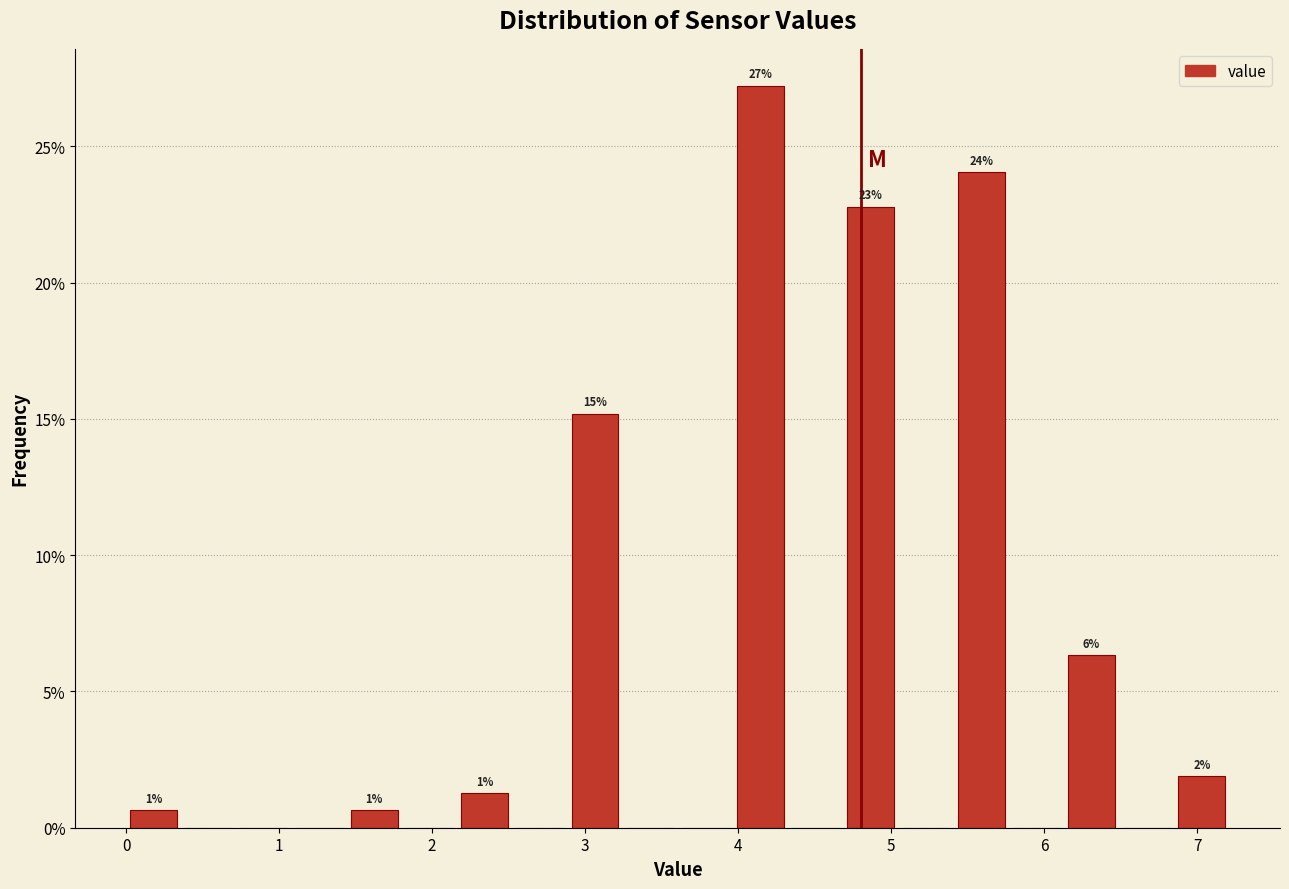

Around what value on the x-axis is the tallest bar? Give the approximate position of its centre, as read against the axis.

4.1